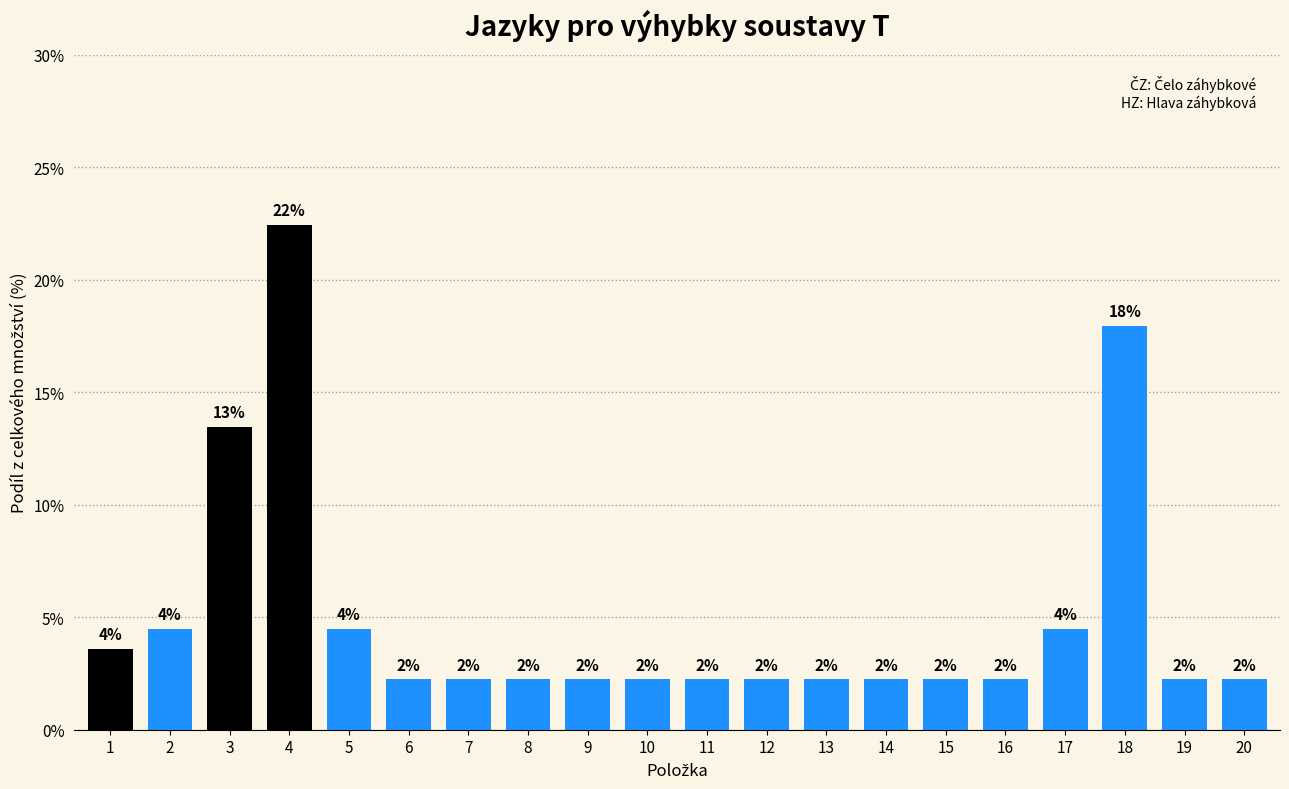

Rank the categories by value from highest to lowest.

4, 18, 3, 2, 5, 17, 1, 6, 7, 8, 9, 10, 11, 12, 13, 14, 15, 16, 19, 20